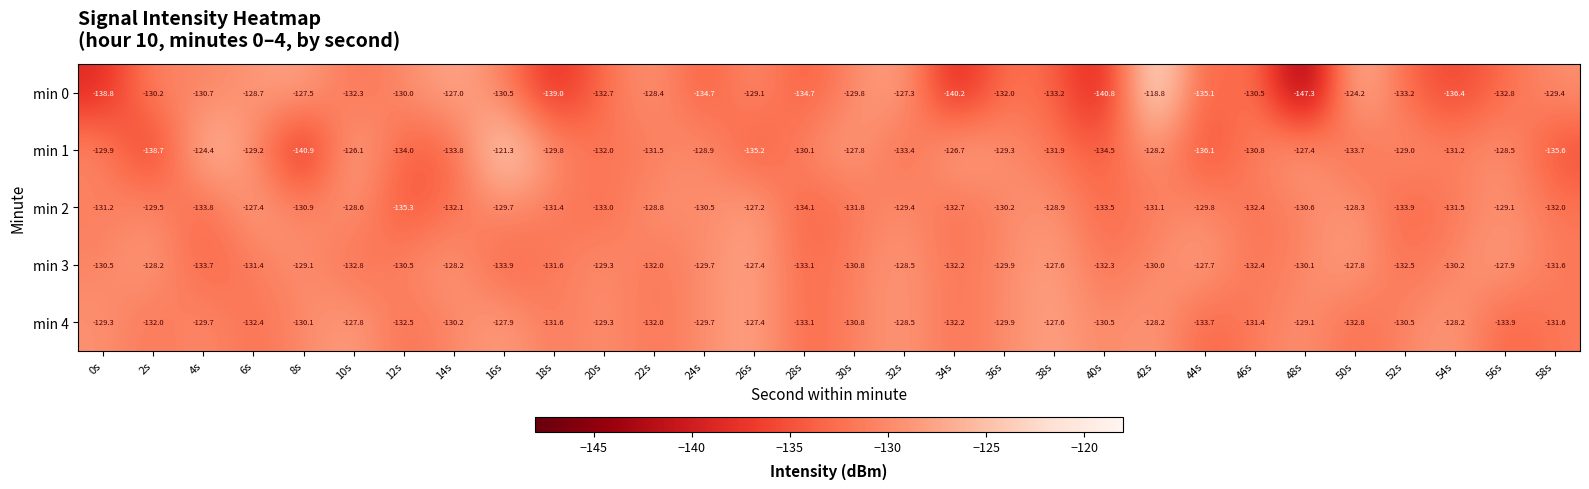

Between 42s and 46s, which series saw the biggest shift?

min 0